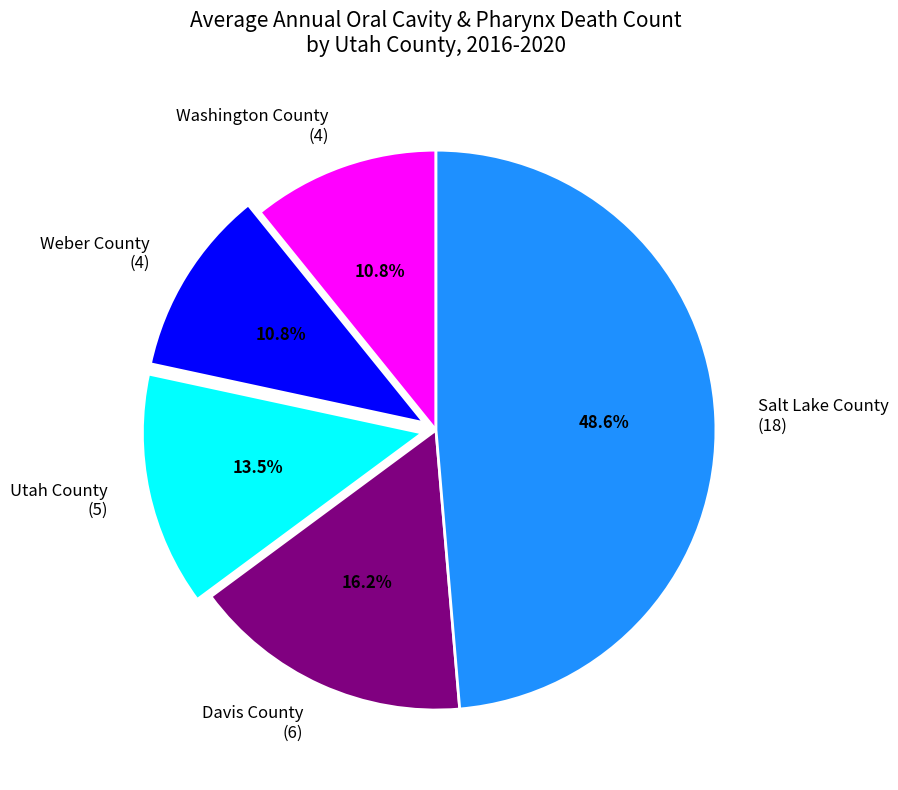

How much of the chart is everything except Utah County (5)?

86.5%